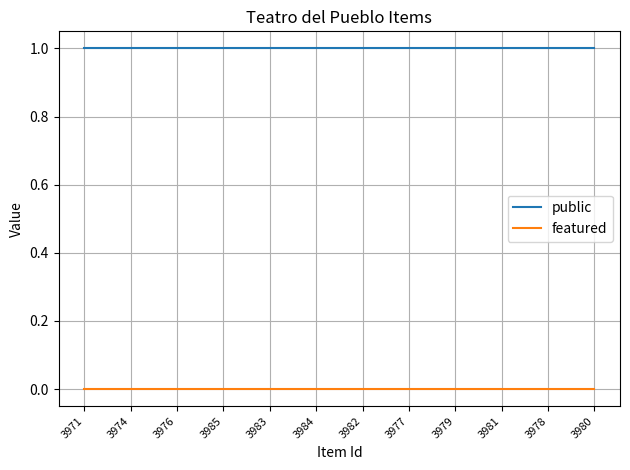

How many categories are shown in the chart?

12